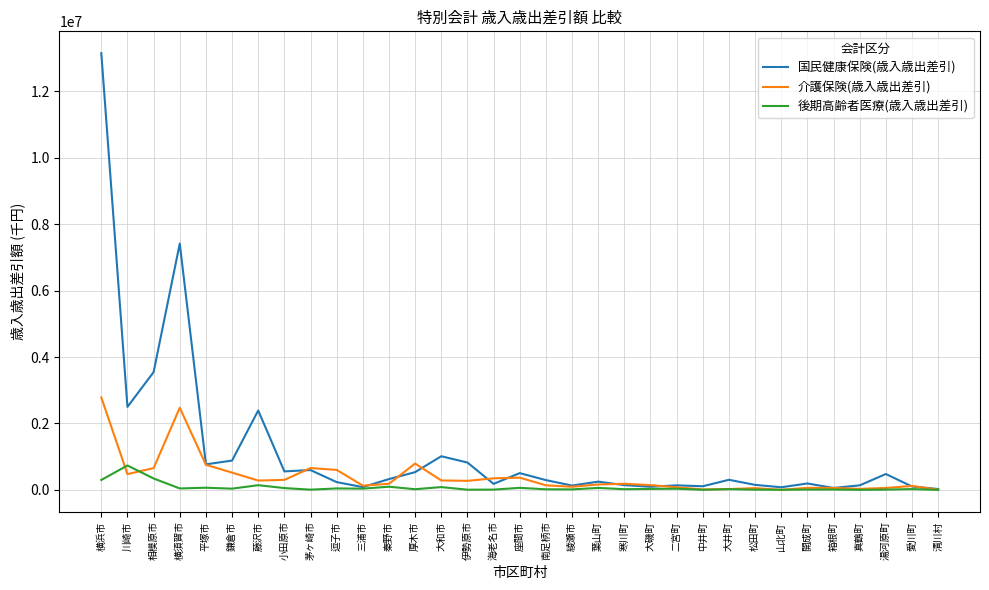

Rank the series by their maximum value, from lowest to highest.

後期高齢者医療(歳入歳出差引), 介護保険(歳入歳出差引), 国民健康保険(歳入歳出差引)